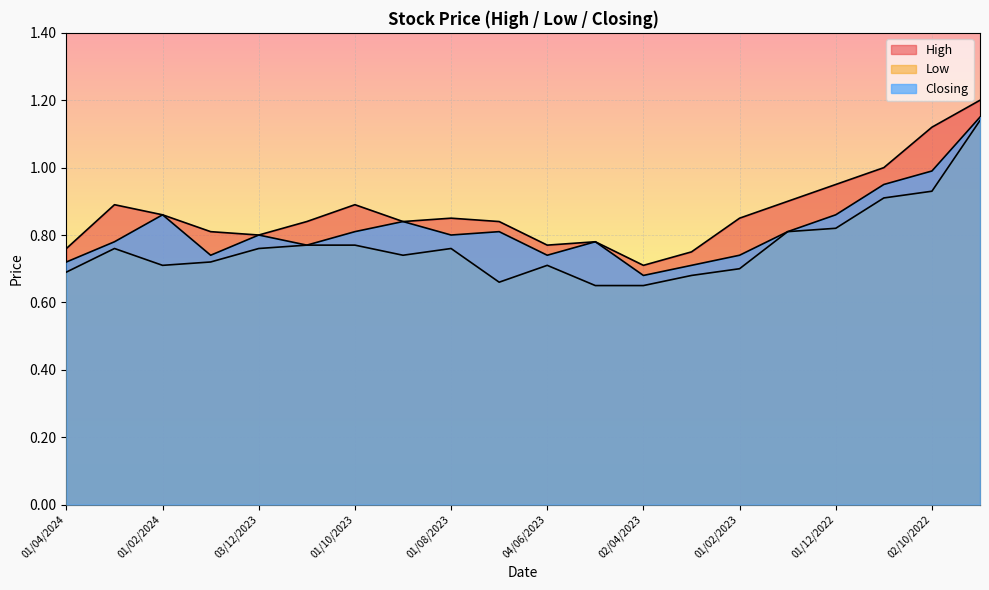

The High series shows 0.8 at 01/02/2023. True or false?

True